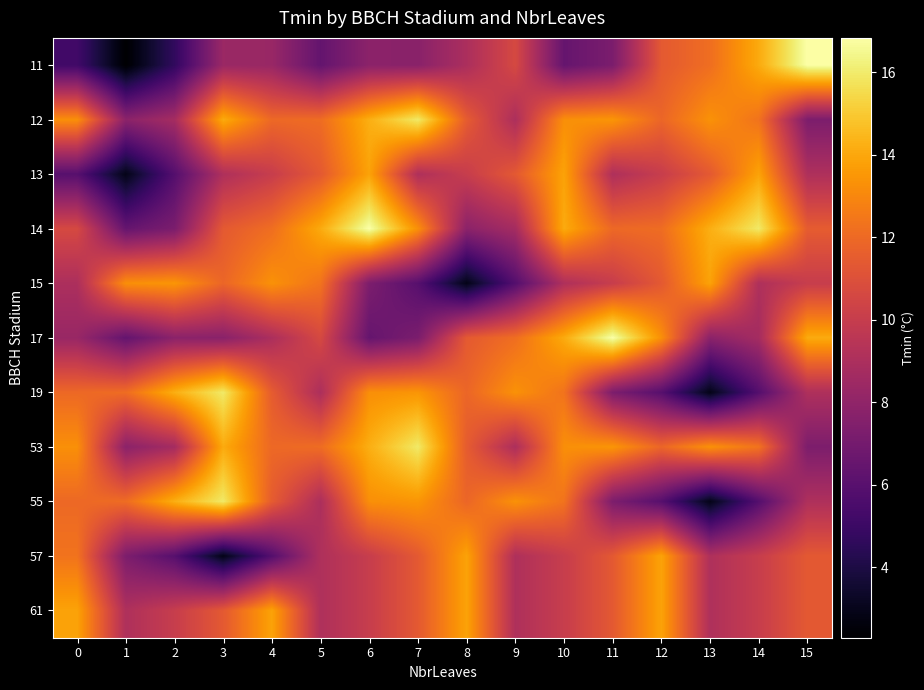

Reading left to right, extract all data points from this chart.

11: 0=5.2	1=2.3	2=4.7	3=8.4	4=8.3	5=6.4	6=7.8	7=7.8	8=9.0	9=10.7	10=6.5	11=7.2	12=11.4	13=12.2	14=14.1	15=16.8
12: 0=13.3	1=7.8	2=8.7	3=14.1	4=12.0	5=12.1	6=14.2	7=15.9	8=11.5	9=9.0	10=13.2	11=13.4	12=11.9	13=13.3	14=12.3	15=7.3
13: 0=6.0	1=2.9	2=5.9	3=9.1	4=10.0	5=11.4	6=13.9	7=9.1	8=10.0	9=11.4	10=13.9	11=9.1	12=10.0	13=11.4	14=13.9	15=9.1
14: 0=10.7	1=6.5	2=7.2	3=11.4	4=12.2	5=14.1	6=16.8	7=13.3	8=7.8	9=8.7	10=14.1	11=12.0	12=12.1	13=14.2	14=15.9	15=11.5
15: 0=9.0	1=13.2	2=13.4	3=11.9	4=13.3	5=12.3	6=7.3	7=6.0	8=2.9	9=5.9	10=9.1	11=10.0	12=11.4	13=13.9	14=9.1	15=10.0
17: 0=8.3	1=6.4	2=7.8	3=7.8	4=9.0	5=10.7	6=6.5	7=7.2	8=11.4	9=12.2	10=14.1	11=16.8	12=13.3	13=7.8	14=8.7	15=14.1
19: 0=12.0	1=12.1	2=14.2	3=15.9	4=11.5	5=9.0	6=13.2	7=13.4	8=11.9	9=13.3	10=12.3	11=7.3	12=6.0	13=2.9	14=5.9	15=9.1
53: 0=13.3	1=7.8	2=8.7	3=14.1	4=12.0	5=12.1	6=14.2	7=15.9	8=11.5	9=9.0	10=13.2	11=13.4	12=11.9	13=13.3	14=12.3	15=7.3
55: 0=12.0	1=12.1	2=14.2	3=15.9	4=11.5	5=9.0	6=13.2	7=13.4	8=11.9	9=13.3	10=12.3	11=7.3	12=6.0	13=2.9	14=5.9	15=9.1
57: 0=12.3	1=7.3	2=6.0	3=2.9	4=5.9	5=9.1	6=10.0	7=11.4	8=13.9	9=9.1	10=10.0	11=11.4	12=13.9	13=9.1	14=10.0	15=11.4
61: 0=13.9	1=9.1	2=10.0	3=11.4	4=13.9	5=9.1	6=10.0	7=11.4	8=13.9	9=9.1	10=10.0	11=11.4	12=13.9	13=9.1	14=10.0	15=11.4